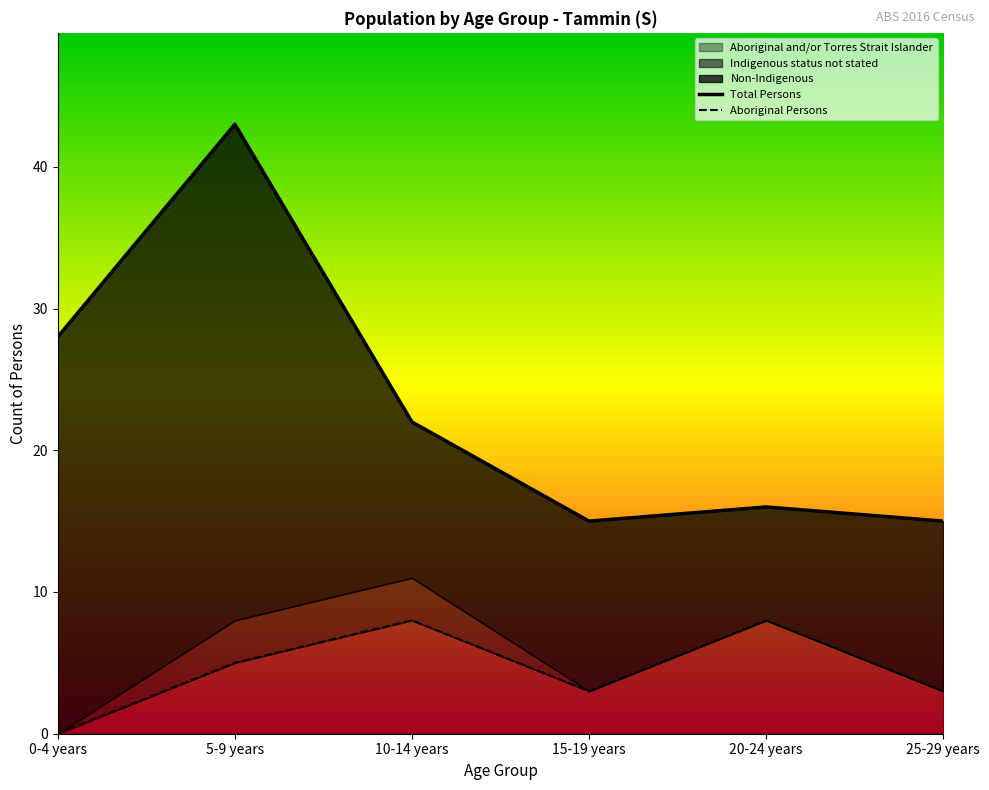

List the series in order of their peak value, highest first.

Total Persons, Aboriginal Persons